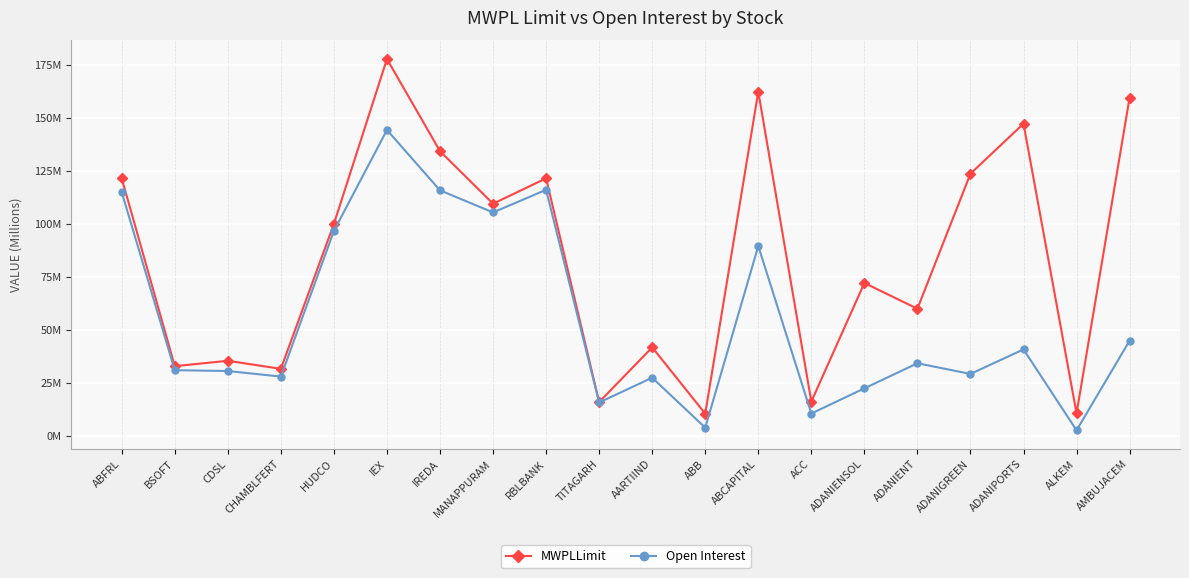

Is this an area chart (filled region under the line)?

No